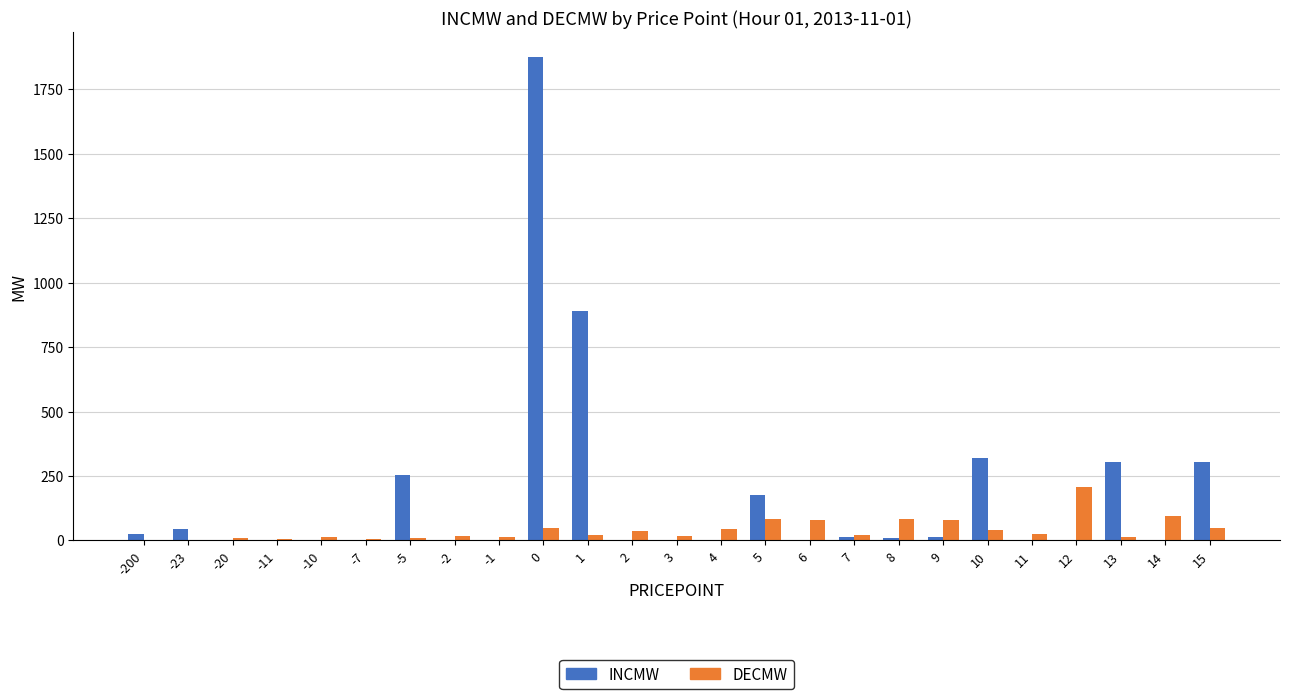

True or false: DECMW has a value of 0.0 at -200.

True